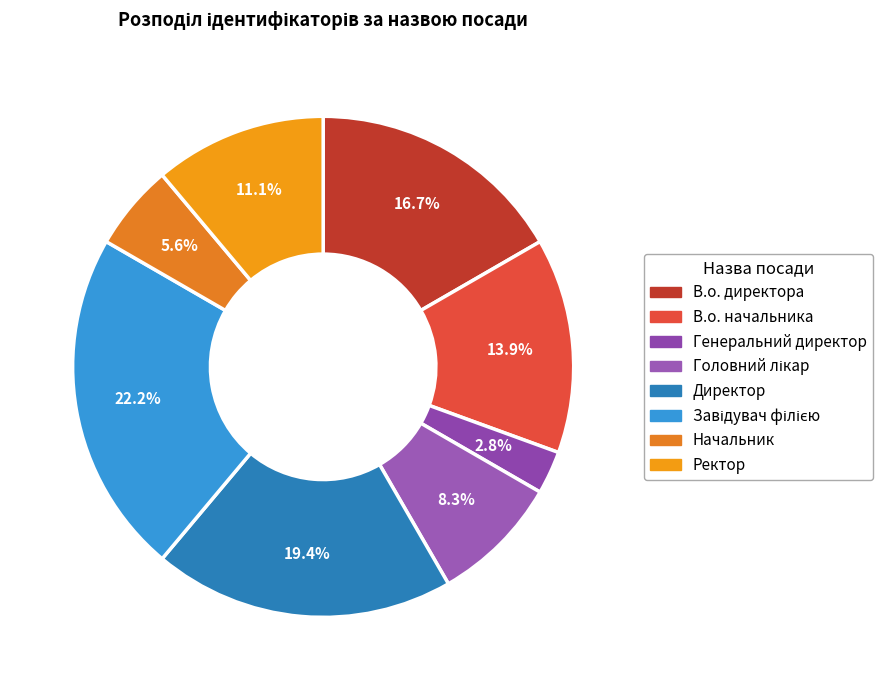

Is it true that В.о. начальника is 26% of the pie?

False